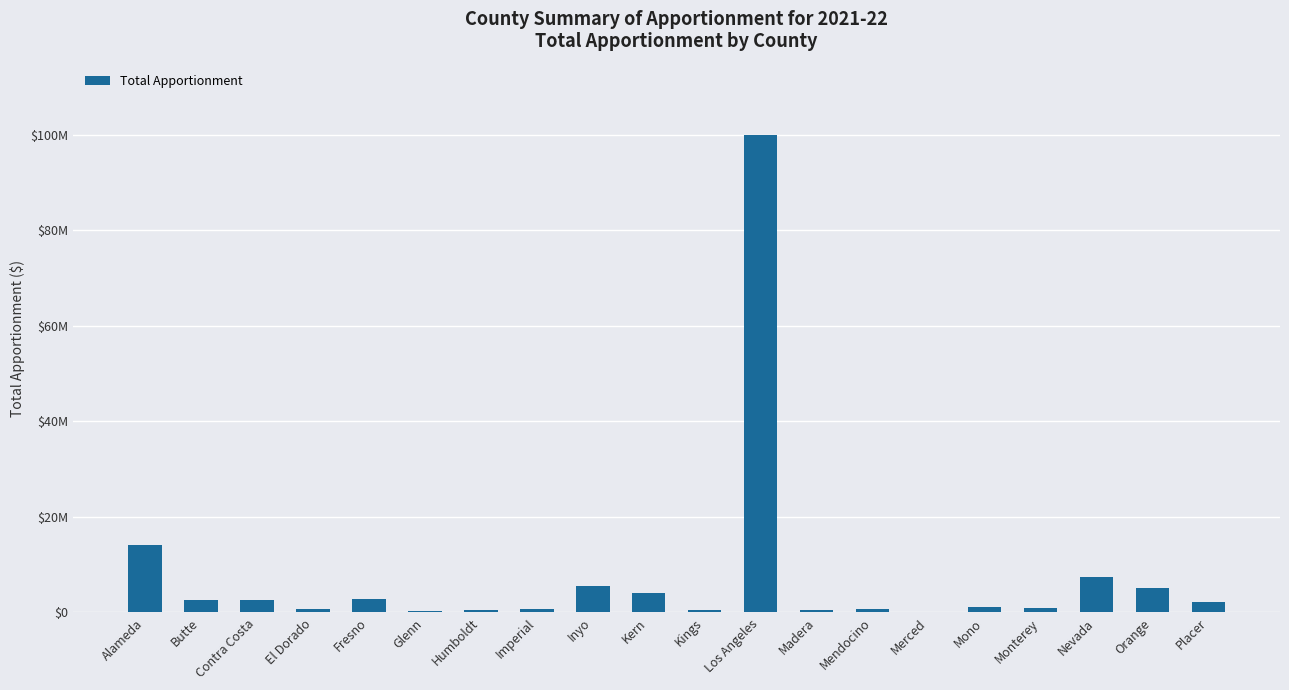

Rank the categories by value from lowest to highest.

Merced, Glenn, Humboldt, Madera, Kings, El Dorado, Mendocino, Imperial, Monterey, Mono, Placer, Butte, Contra Costa, Fresno, Kern, Orange, Inyo, Nevada, Alameda, Los Angeles